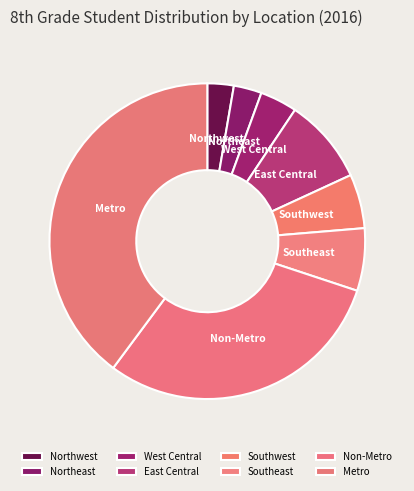

What is the largest slice in the pie chart?

Metro